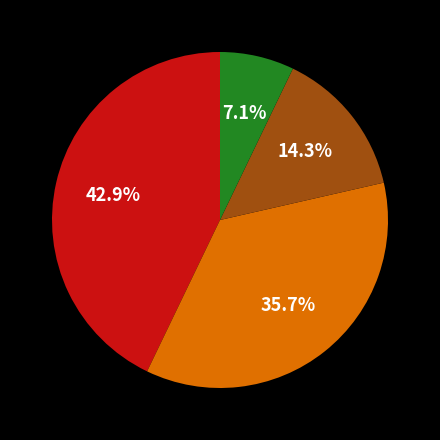

Does any single category account for the majority?

No